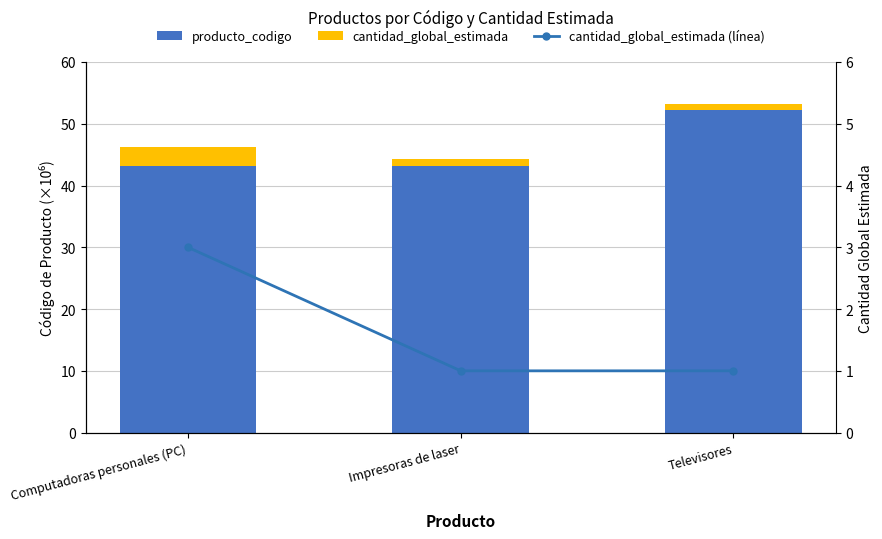

Which series changed the most between Computadoras personales (PC) and Impresoras de laser?

cantidad_global_estimada